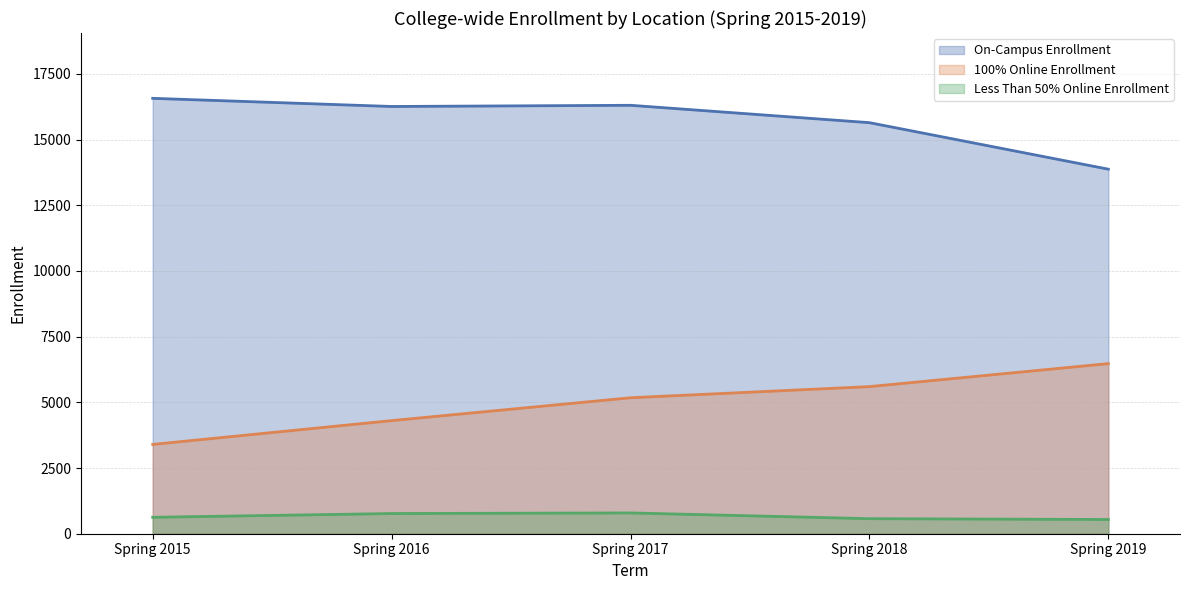

What is the lowest value of the On-Campus Enrollment series?

13872